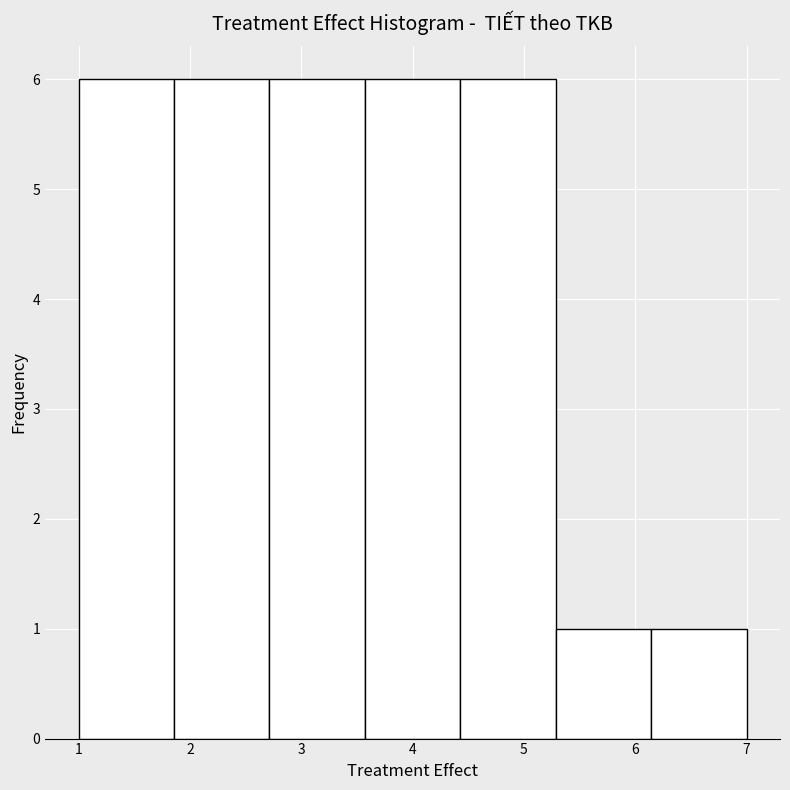

Reading left to right, transcribe this chart: for each bar, give the range it covers on the x-axis and its height. Neither the bar edges nor the heights are printed on the chart, so give them approximately, as read against the axes.

1.0 to 1.9: 6
1.9 to 2.7: 6
2.7 to 3.6: 6
3.6 to 4.4: 6
4.4 to 5.3: 6
5.3 to 6.1: 1
6.1 to 7.0: 1